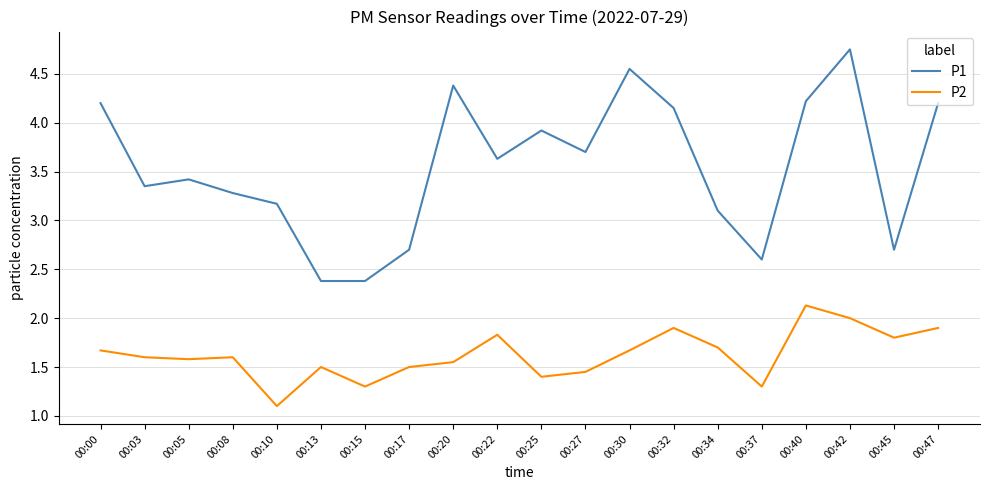

What is the difference between the maximum and minimum values in the P2 series?

1.0